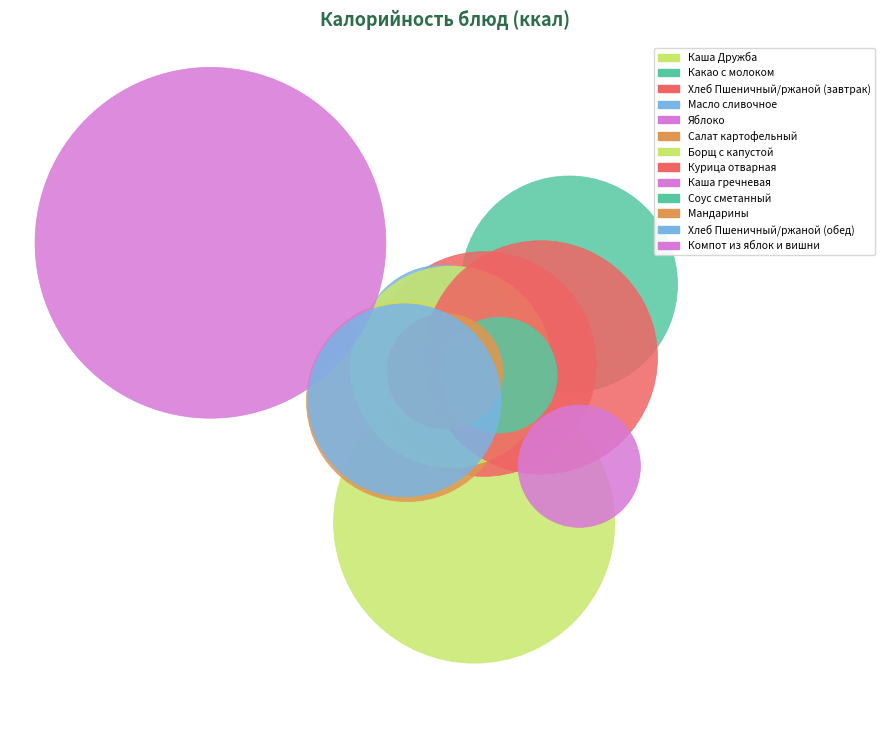

What percentage is the Яблоко slice, to the nearest percent?

3%